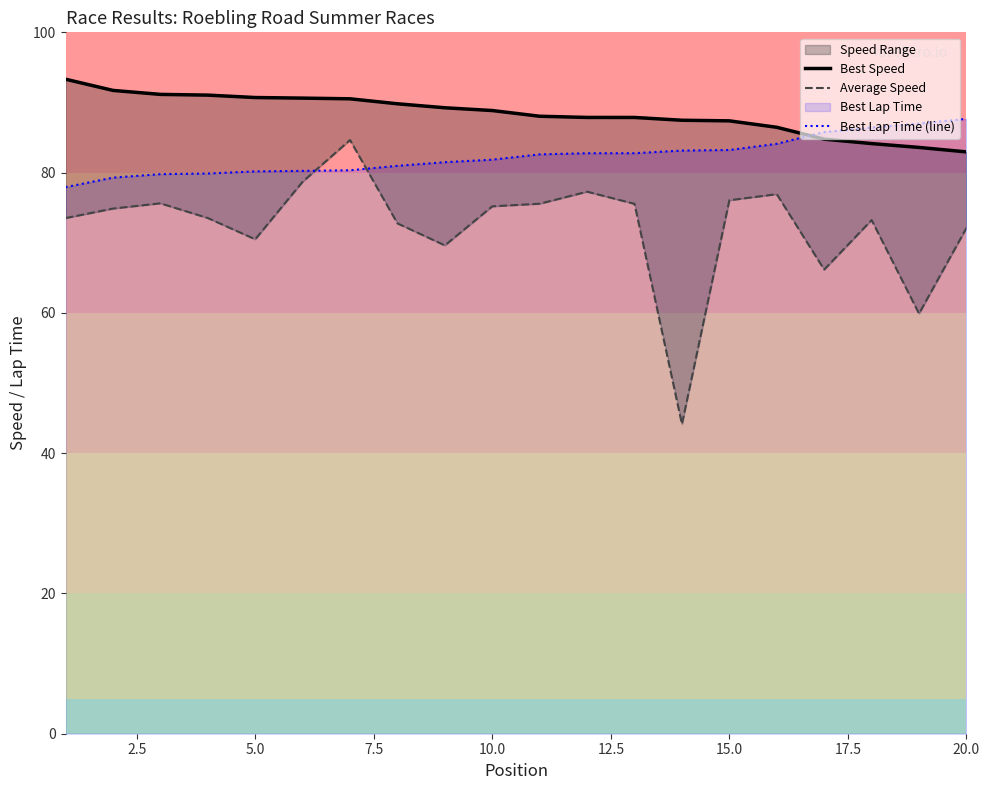

Is it true that Best Lap Time (line) equals 80.2 at 5.0?

True